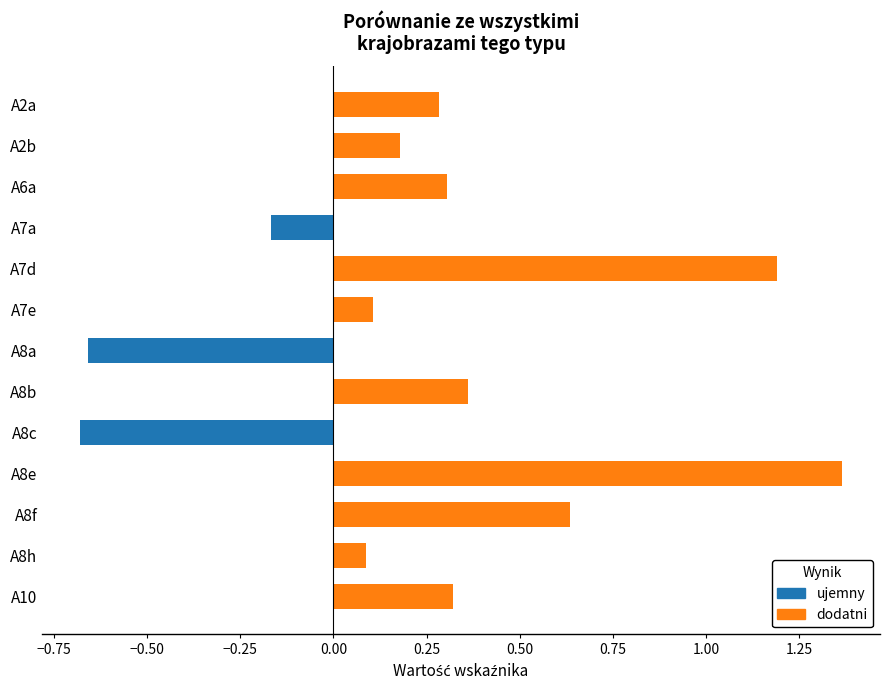

What is the change in value from A6a to A8f?

+0.3